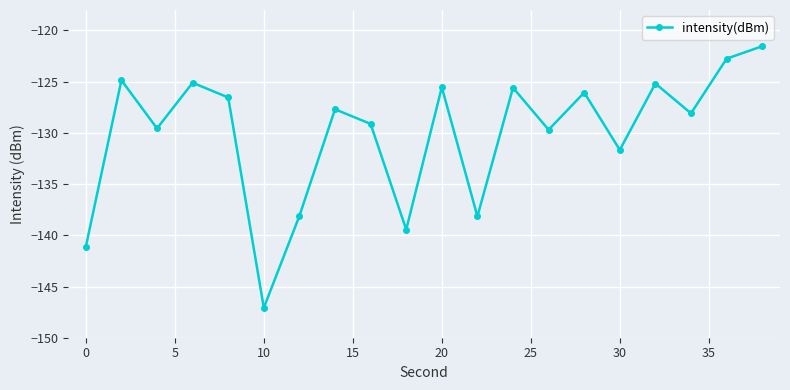

What is the value of the 9th point from the left?

-129.1